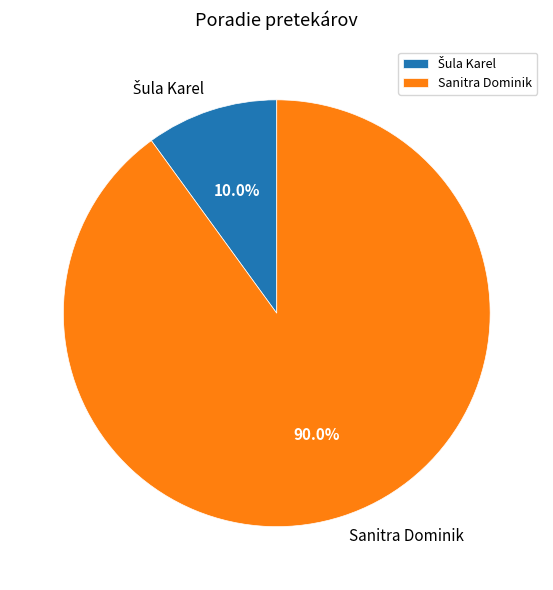

True or false: Sanitra Dominik accounts for 99% of the total.

False